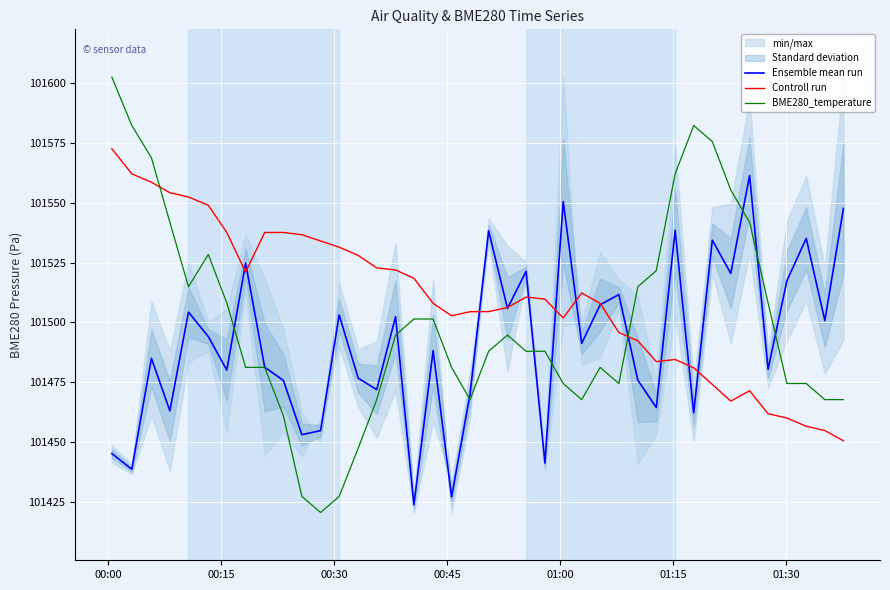

How many interior local valleys does the BME280_temperature series have?

5